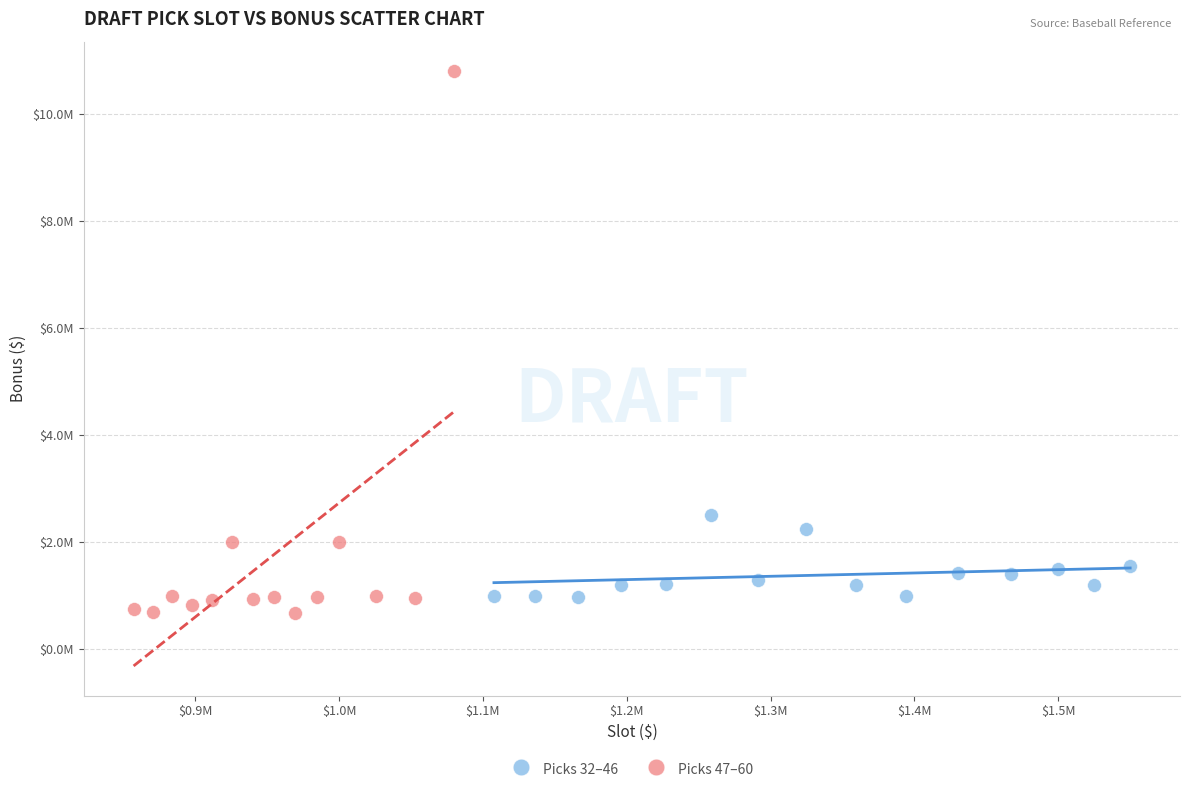

Which series contains the highest Y value?

Picks 47–60